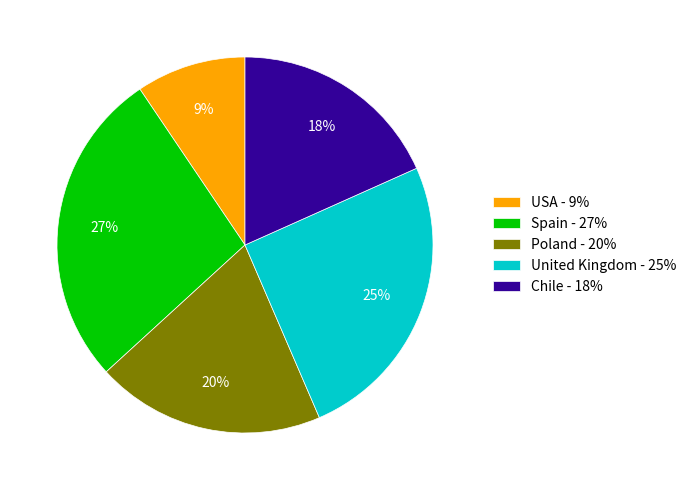

To the nearest percent, what portion does Spain - 27% represent?

27%